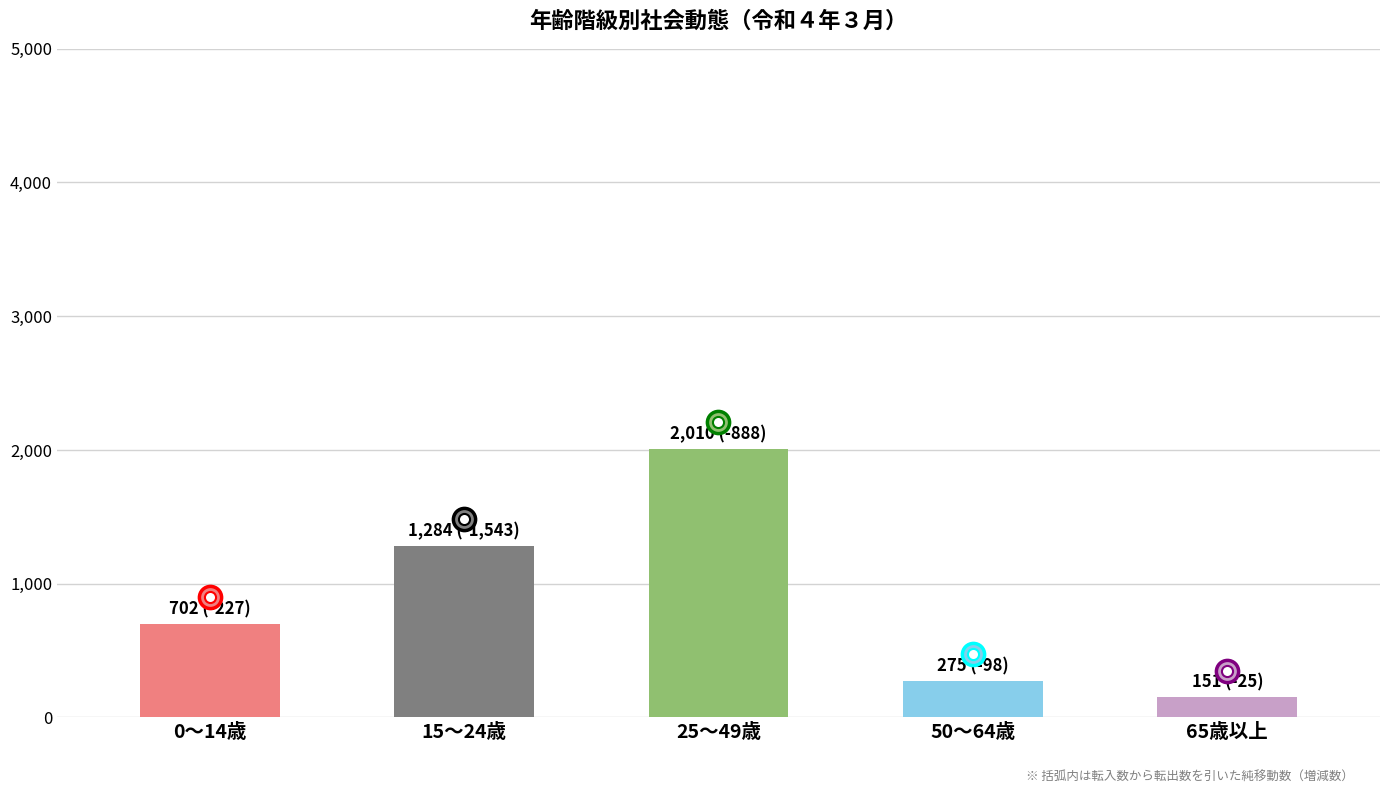

Does the chart contain any negative values?

No